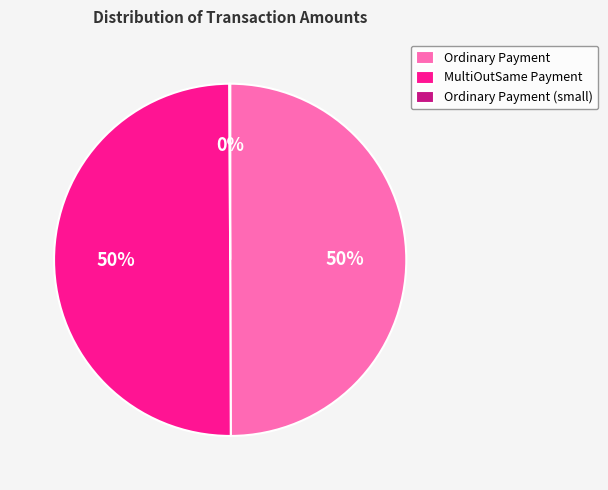

What percentage is the MultiOutSame Payment slice, to the nearest percent?

50%